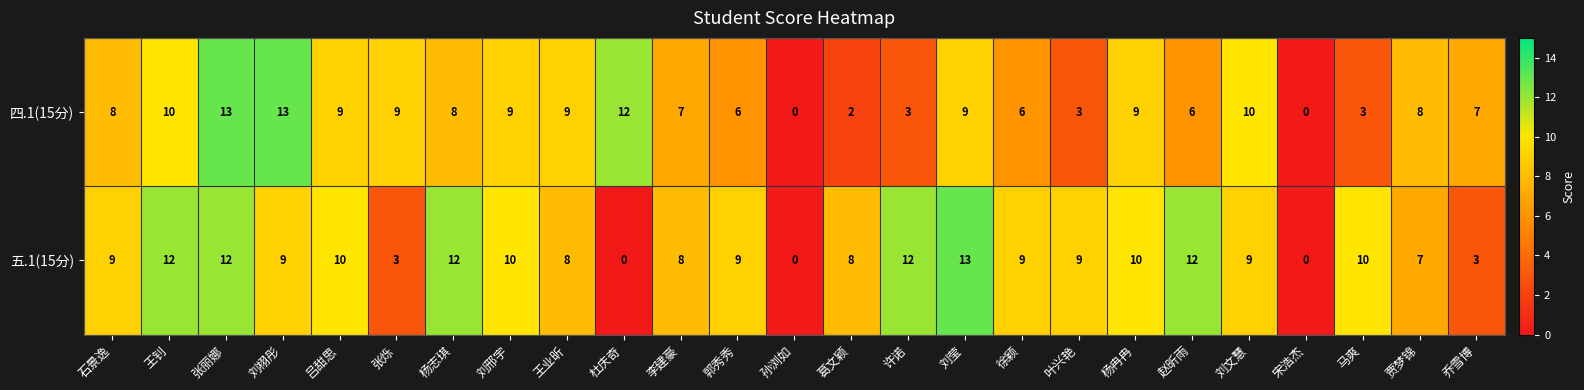

Is it true that 五.1(15分) equals -6 at 孙浏如?

False